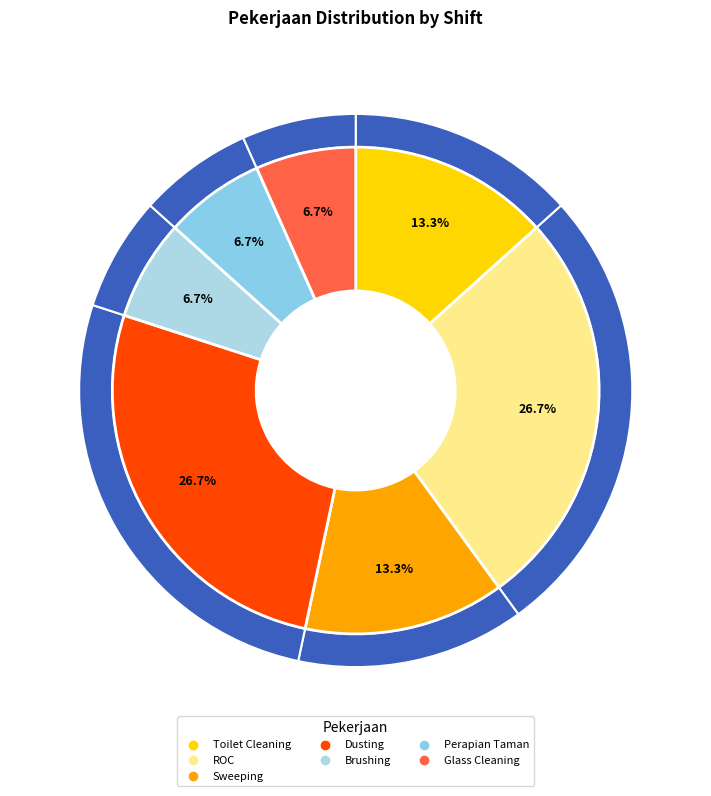

Rank the categories by value from lowest to highest.

Brushing, Perapian Taman, Glass Cleaning, Toilet Cleaning, Sweeping, ROC, Dusting